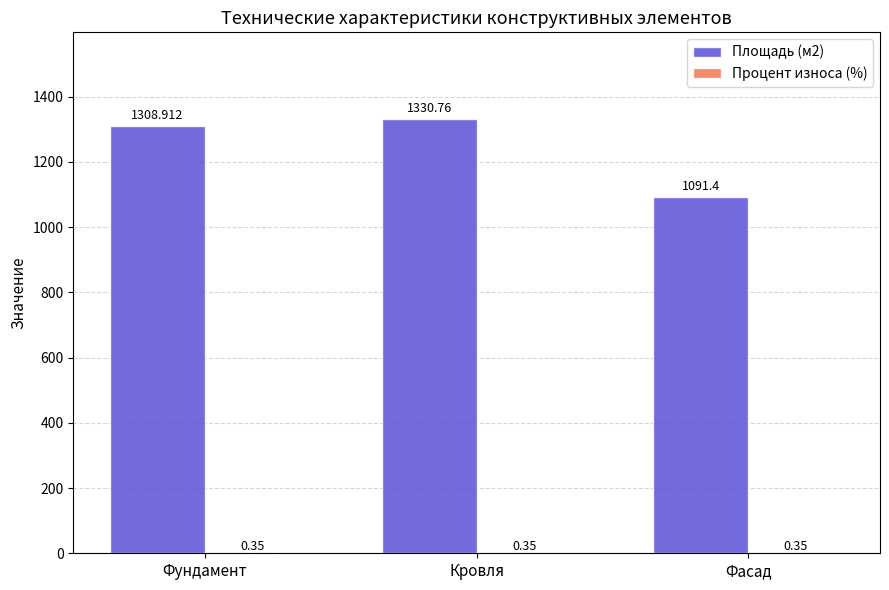

At which label is Площадь (м2) closest to 1211?

Фундамент